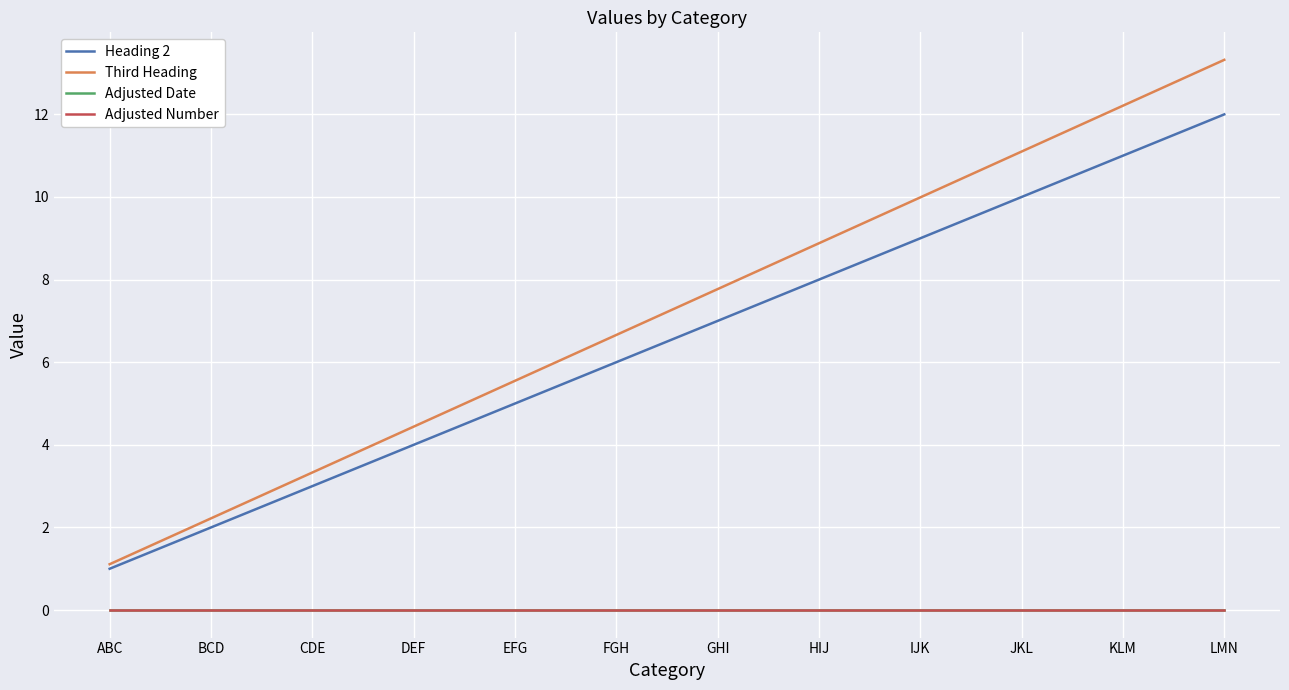

Does the chart display data point markers on the line(s)?

No